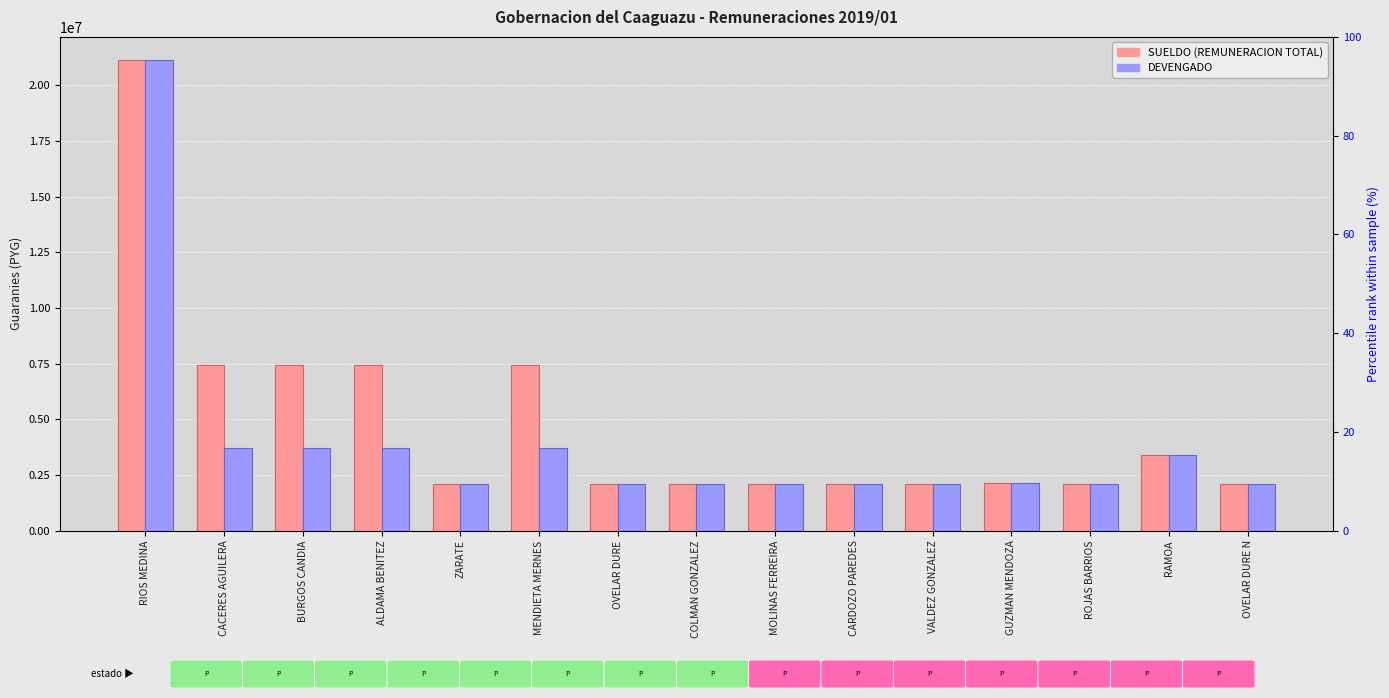

What is the difference between the SUELDO (REMUNERACION TOTAL) values at MENDIETA MERNES and OVELAR DURE?

5312638